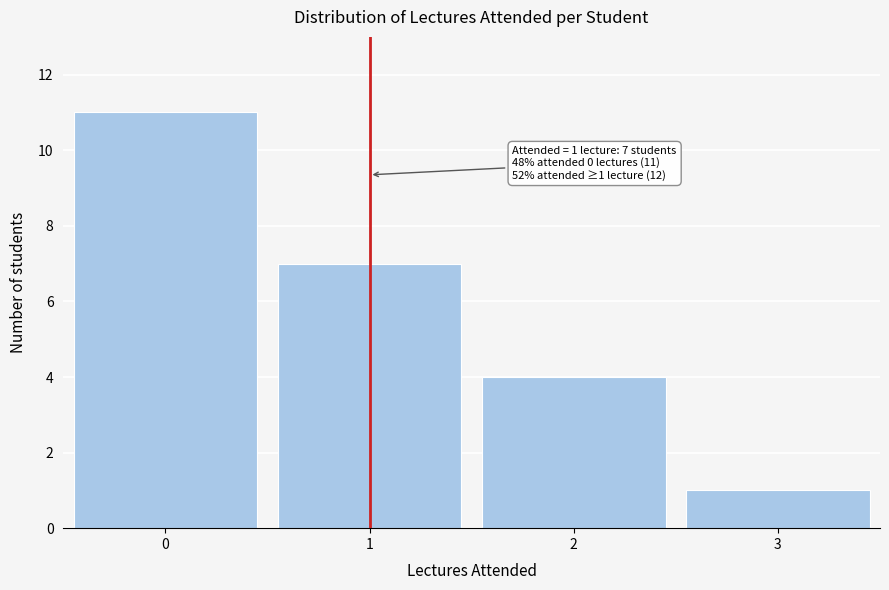

Reading right to left, extract all data points from this chart.

1	4	7	11